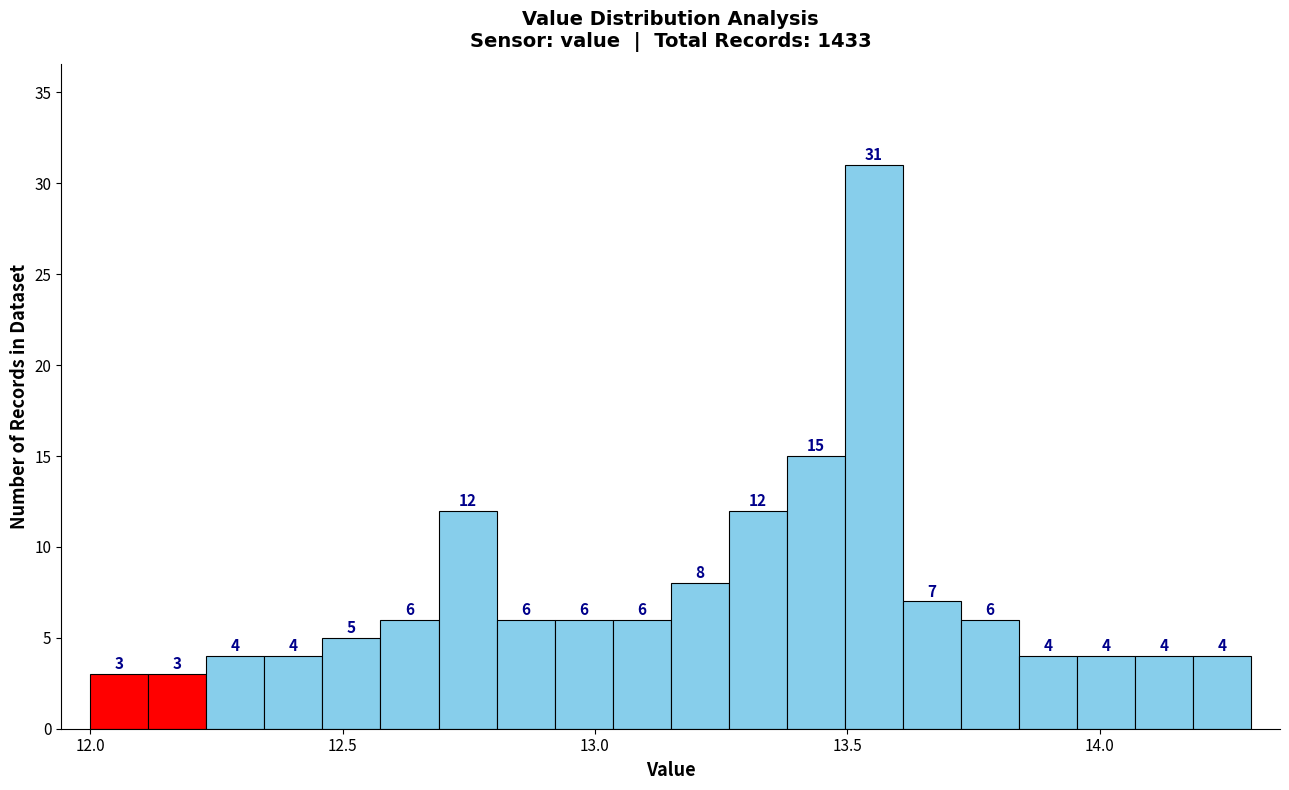

Read against the x-axis, roughly where is the centre of the tallest bar?

13.55